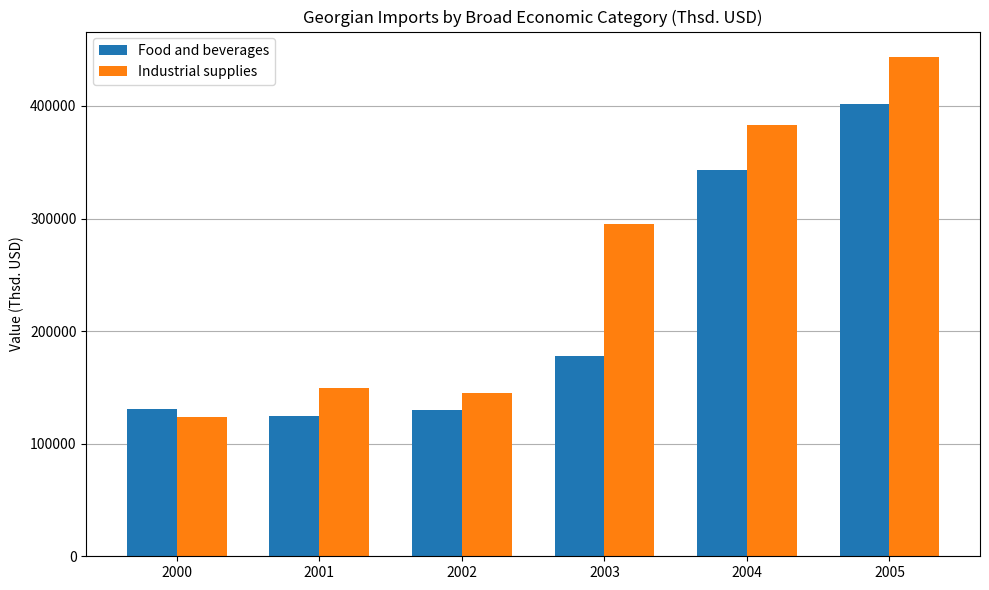

What is the lowest value of the Food and beverages series?

124940.2